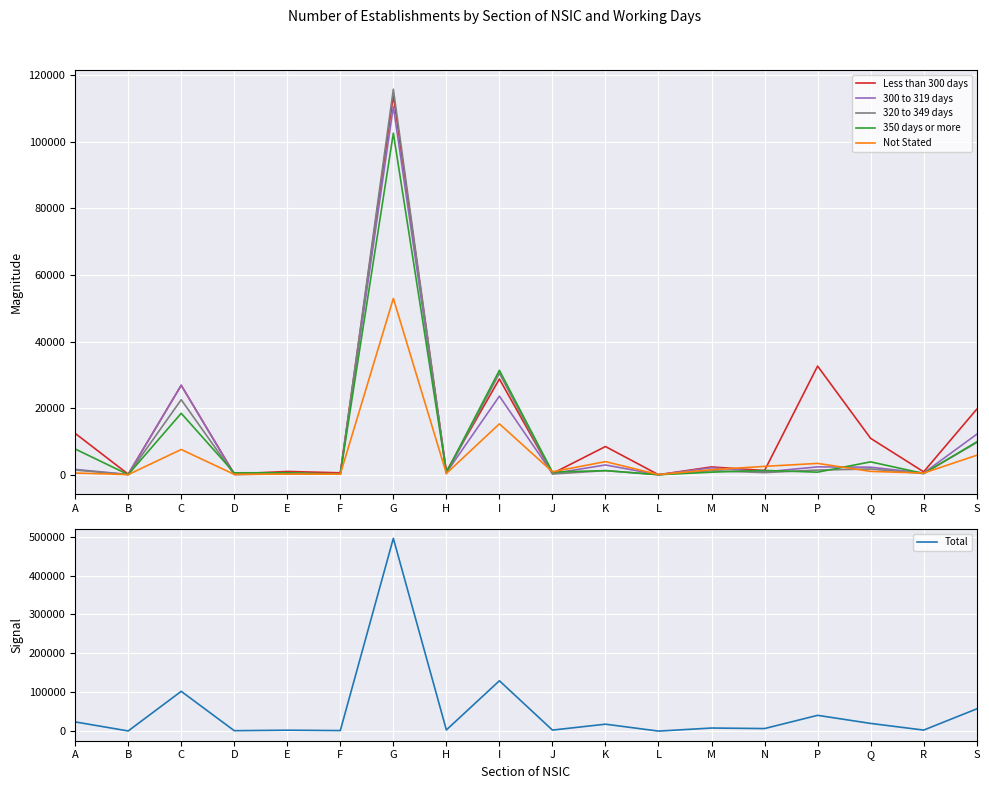

What is the sum of the Less than 300 days values at Q and N?

12244